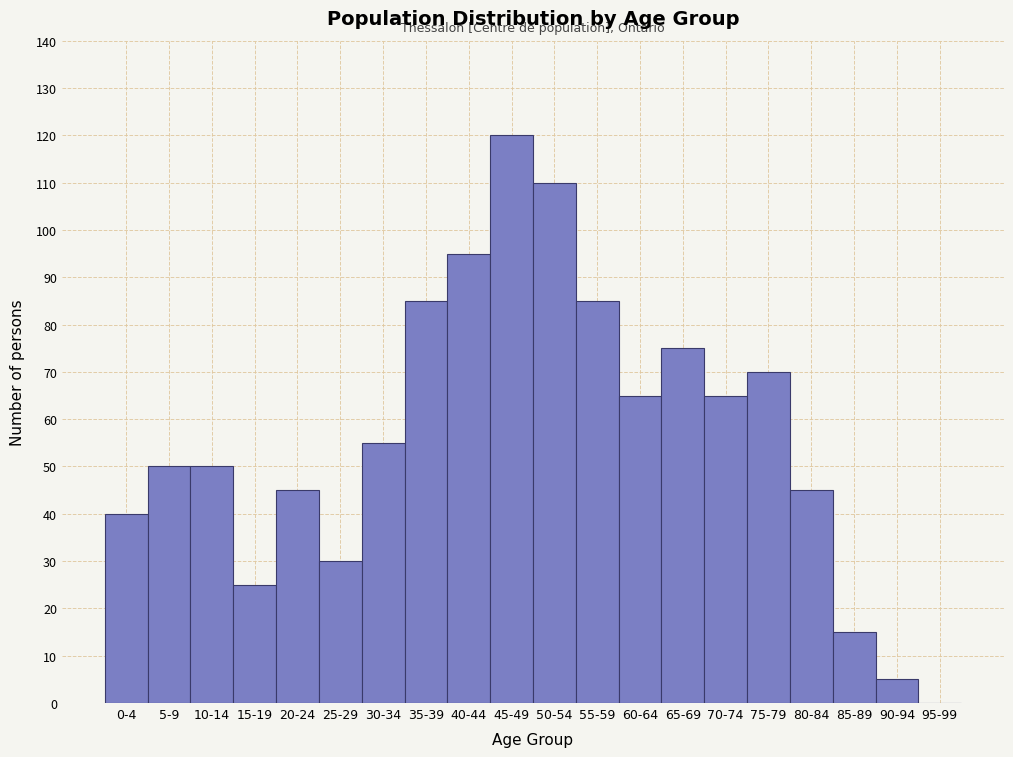

Reading left to right, list all the values displayed in this chart.

0-4=40	5-9=50	10-14=50	15-19=25	20-24=45	25-29=30	30-34=55	35-39=85	40-44=95	45-49=120	50-54=110	55-59=85	60-64=65	65-69=75	70-74=65	75-79=70	80-84=45	85-89=15	90-94=5	95-99=0